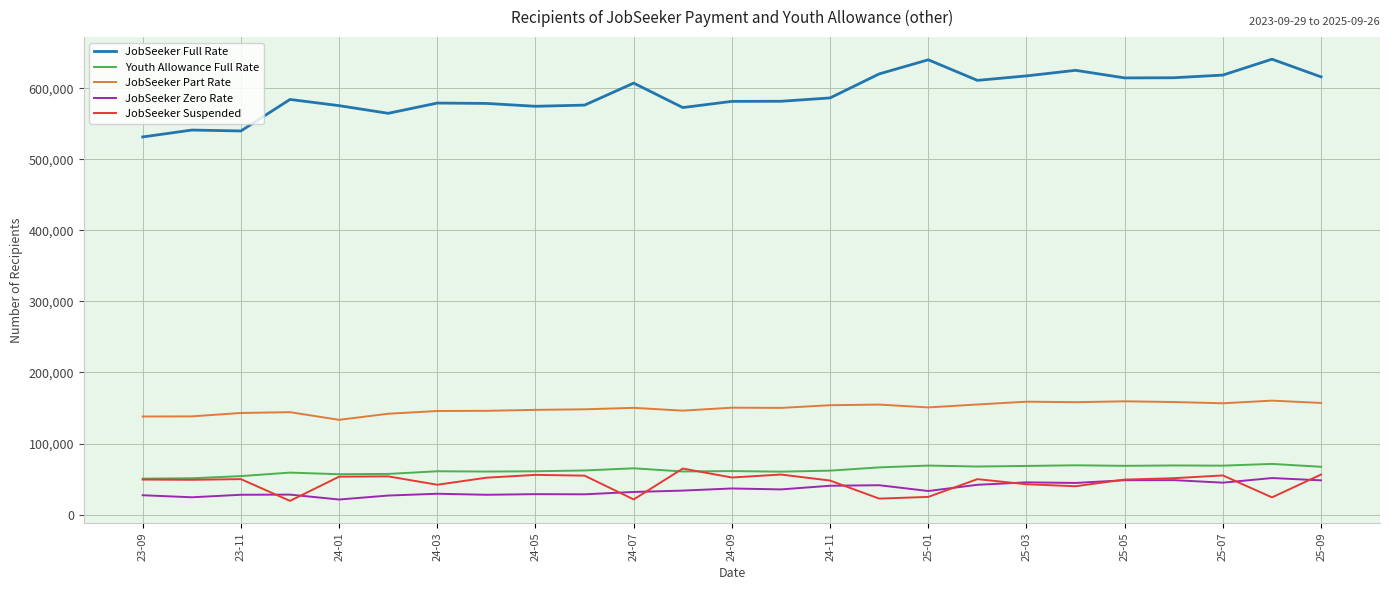

Which series has the widest spread of values?

JobSeeker Full Rate